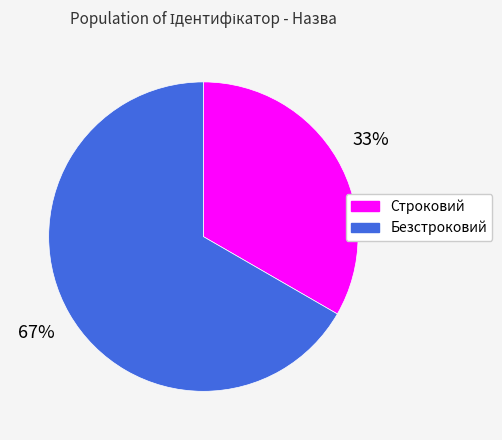

Which slice is the largest?

Безстроковий